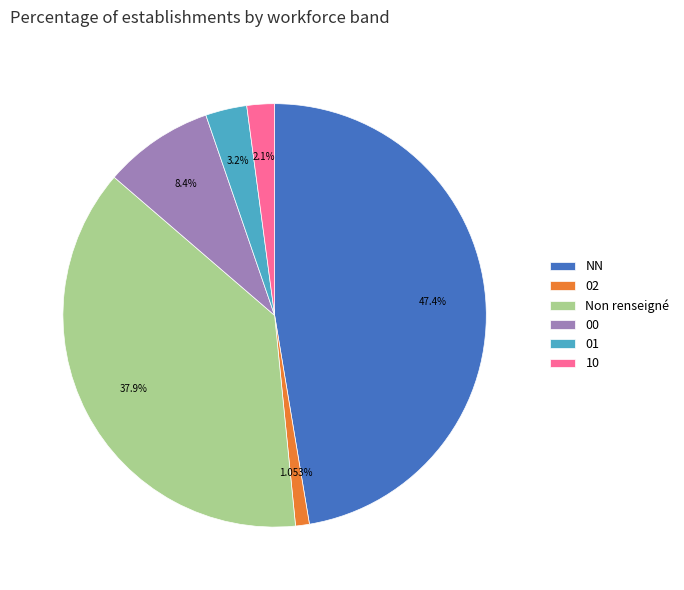

Is it true that 00 is 23% of the pie?

False